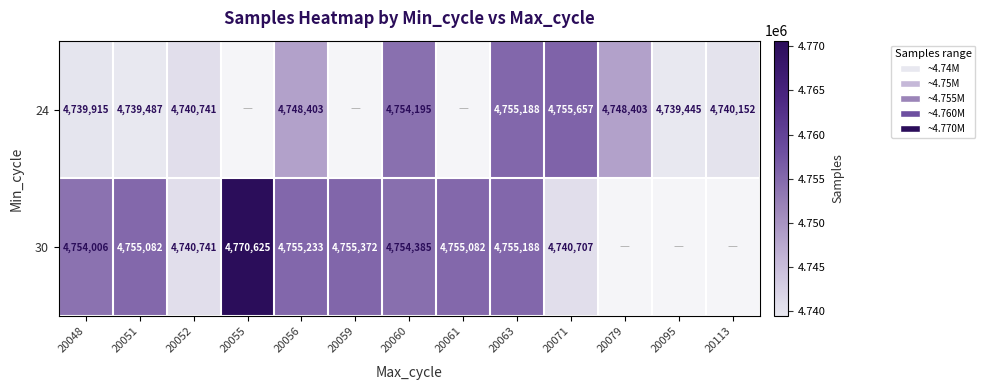

Is it true that 30 equals 2214706 at 20056?

False